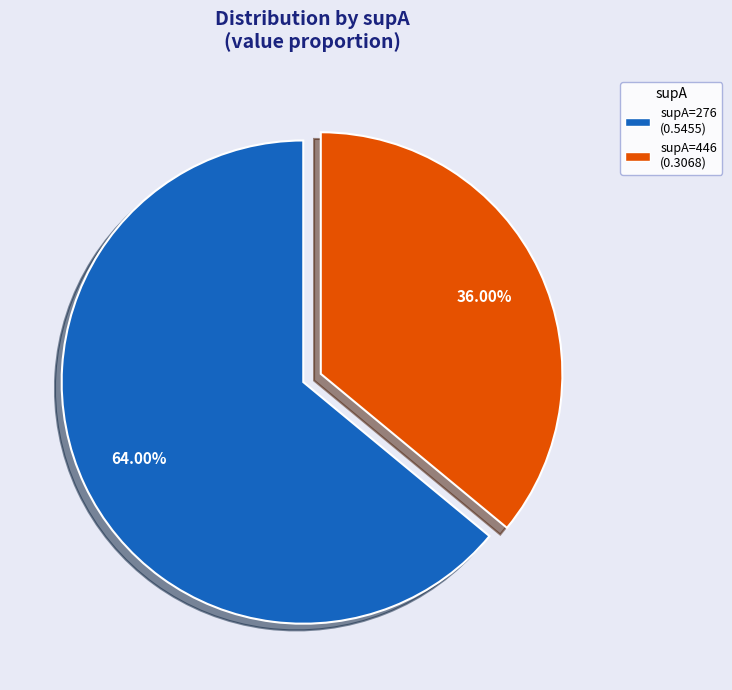

How many slices are in this pie chart?

2